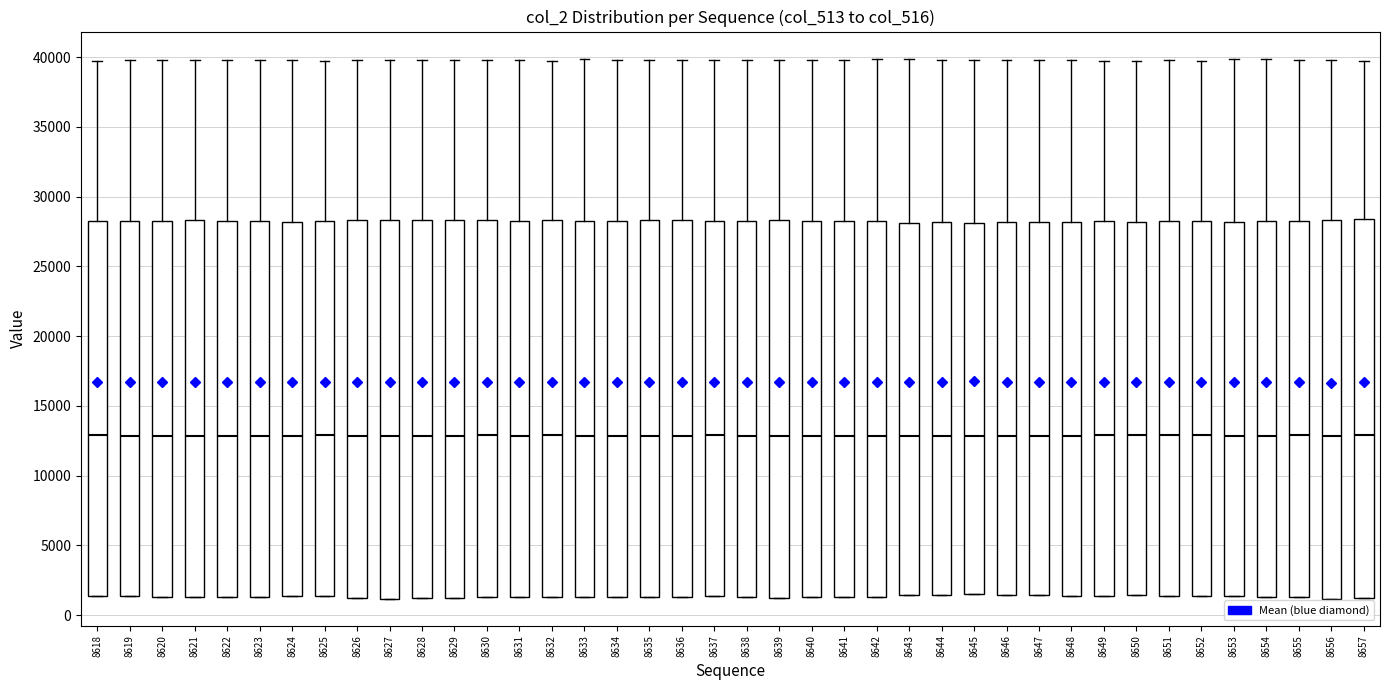

Reading left to right, transcribe this box plot: for each box, give where its median line is, the range the box spans, and where its two whiskers end, as read against the y-axis. The values are not printed on the chart, so give them approximately, as read against the axis.

8618: median 13000, box 1500 to 28000, whiskers 1500 to 40000
8619: median 13000, box 1500 to 28000, whiskers 1500 to 40000
8620: median 13000, box 1500 to 28500, whiskers 1500 to 40000
8621: median 13000, box 1500 to 28500, whiskers 1500 to 40000
8622: median 13000, box 1500 to 28500, whiskers 1500 to 40000
8623: median 13000, box 1500 to 28500, whiskers 1500 to 40000
8624: median 13000, box 1500 to 28000, whiskers 1500 to 40000
8625: median 13000, box 1500 to 28500, whiskers 1500 to 39500
8626: median 13000, box 1500 to 28500, whiskers 1500 to 40000
8627: median 13000, box 1000 to 28500, whiskers 1000 to 40000
8628: median 13000, box 1500 to 28500, whiskers 1500 to 40000
8629: median 13000, box 1000 to 28500, whiskers 1000 to 40000
8630: median 13000, box 1500 to 28500, whiskers 1500 to 40000
8631: median 13000, box 1500 to 28500, whiskers 1500 to 40000
8632: median 13000, box 1500 to 28500, whiskers 1500 to 39500
8633: median 13000, box 1500 to 28500, whiskers 1500 to 40000
8634: median 13000, box 1500 to 28500, whiskers 1500 to 40000
8635: median 13000, box 1500 to 28500, whiskers 1500 to 40000
8636: median 13000, box 1500 to 28500, whiskers 1500 to 40000
8637: median 13000, box 1500 to 28000, whiskers 1500 to 40000
8638: median 13000, box 1500 to 28500, whiskers 1500 to 40000
8639: median 13000, box 1000 to 28500, whiskers 1000 to 40000
8640: median 13000, box 1500 to 28500, whiskers 1500 to 40000
8641: median 13000, box 1500 to 28500, whiskers 1500 to 40000
8642: median 13000, box 1500 to 28000, whiskers 1500 to 40000
8643: median 13000, box 1500 to 28000, whiskers 1500 to 40000
8644: median 13000, box 1500 to 28000, whiskers 1500 to 40000
8645: median 13000, box 1500 to 28000, whiskers 1500 to 40000
8646: median 13000, box 1500 to 28000, whiskers 1500 to 40000
8647: median 13000, box 1500 to 28000, whiskers 1500 to 40000
8648: median 13000, box 1500 to 28000, whiskers 1500 to 40000
8649: median 13000, box 1500 to 28500, whiskers 1500 to 39500
8650: median 13000, box 1500 to 28000, whiskers 1500 to 40000
8651: median 13000, box 1500 to 28500, whiskers 1500 to 40000
8652: median 13000, box 1500 to 28000, whiskers 1500 to 40000
8653: median 13000, box 1500 to 28000, whiskers 1500 to 40000
8654: median 13000, box 1500 to 28000, whiskers 1500 to 40000
8655: median 13000, box 1500 to 28500, whiskers 1500 to 40000
8656: median 13000, box 1000 to 28500, whiskers 1000 to 40000
8657: median 13000, box 1000 to 28500, whiskers 1000 to 39500